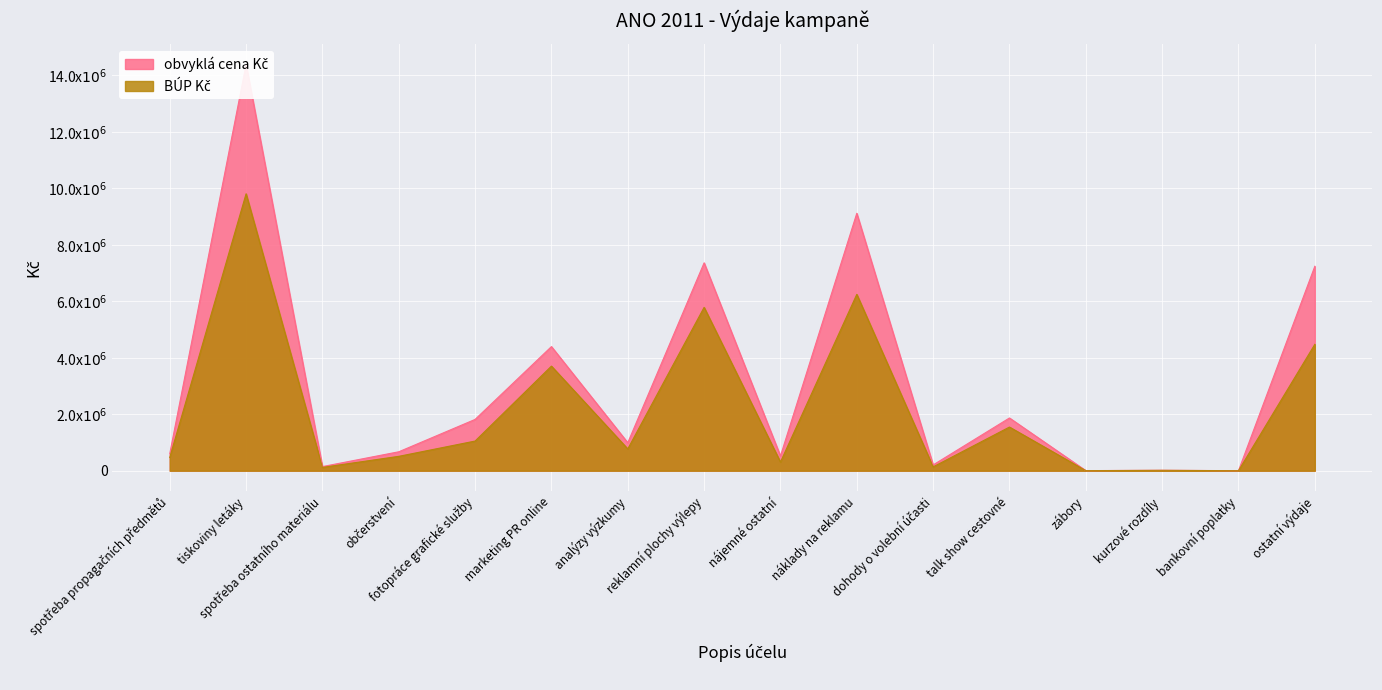

What is the difference between the maximum and minimum values in the obvyklá cena Kč series?

14381824.5